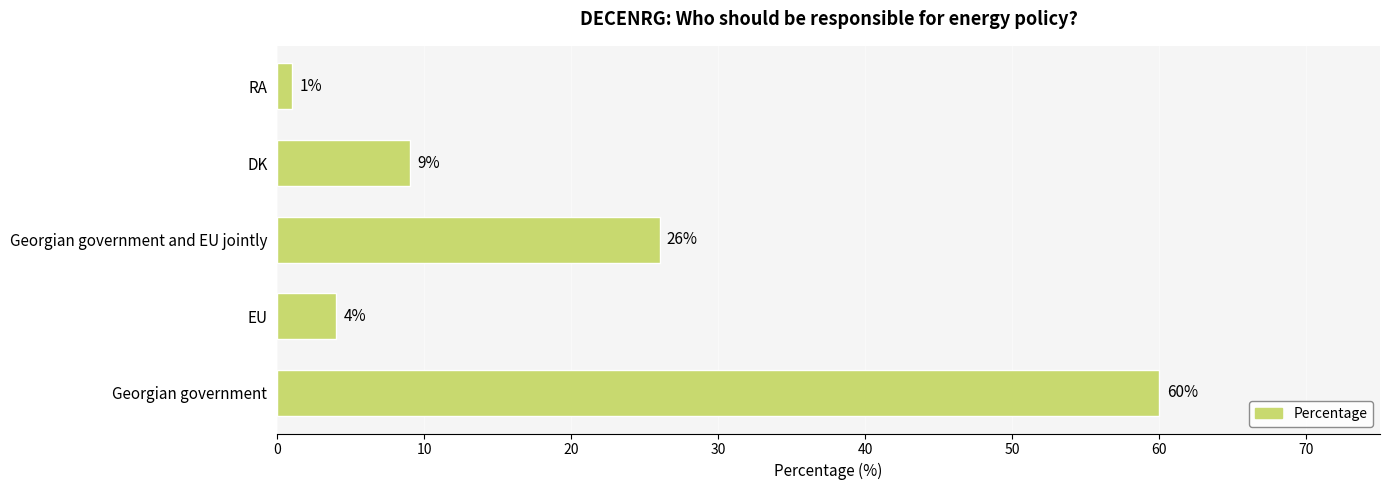

How many bars are there in total?

5